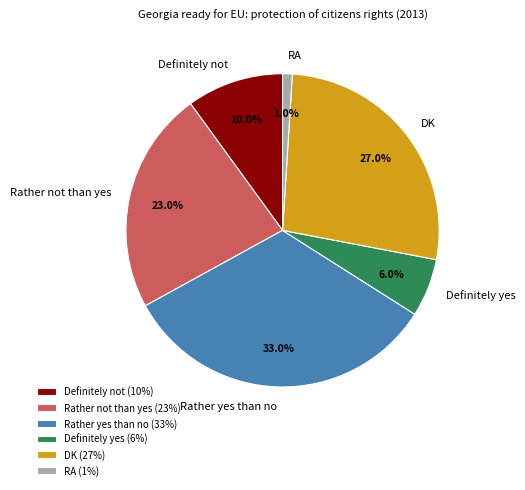

Count the number of slices in the pie.

6